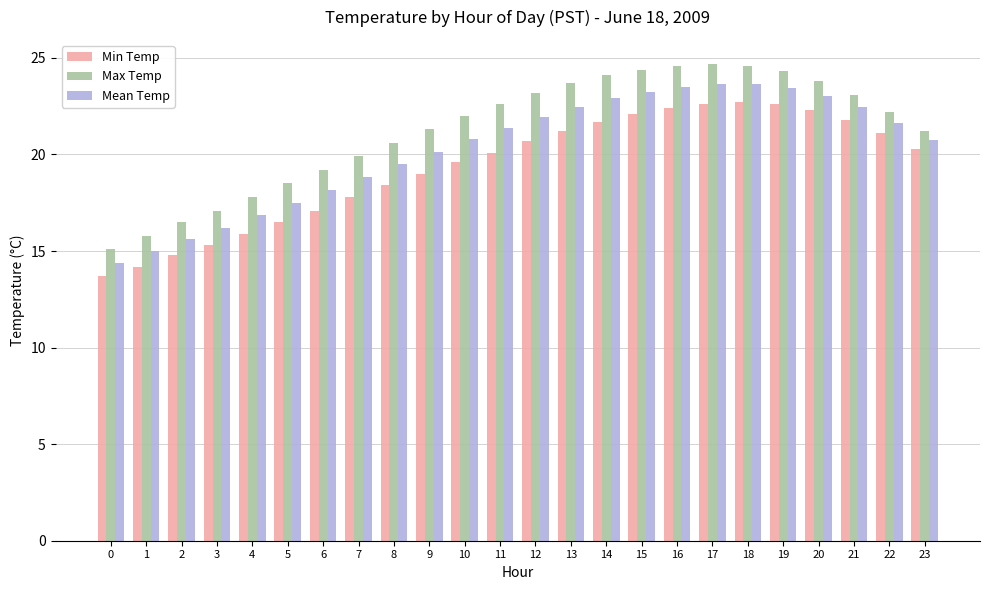

Rank the series at 7 from lowest to highest value.

Min Temp, Mean Temp, Max Temp